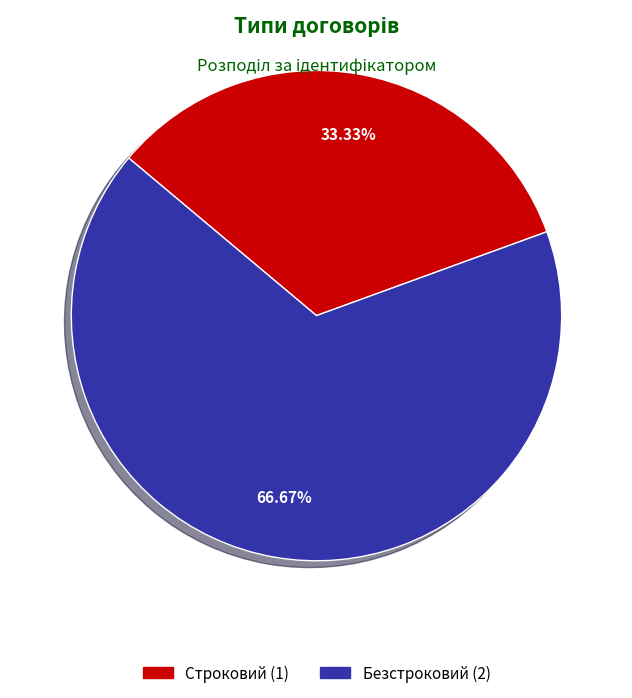

What portion of the pie excludes Строковий?

66.7%